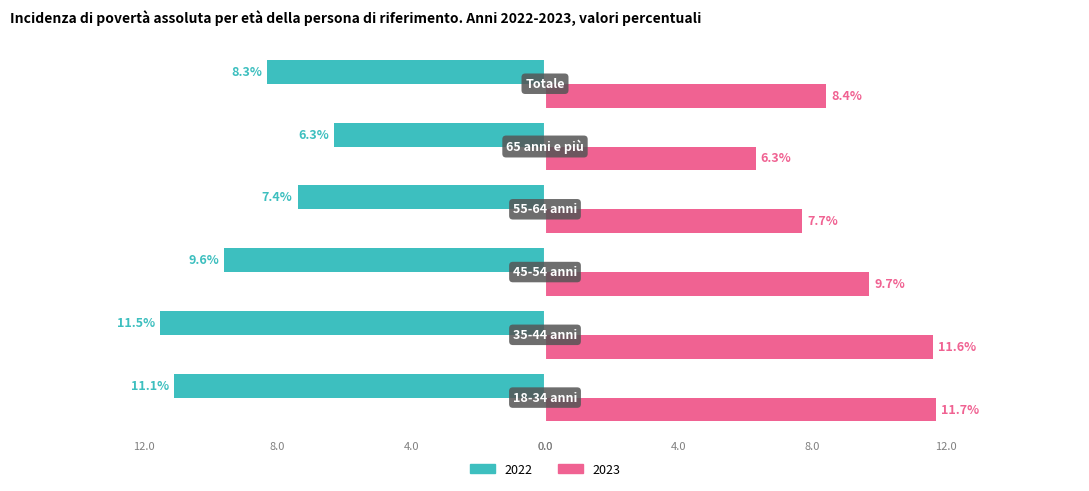

What are all the series names shown in the legend?

2022, 2023